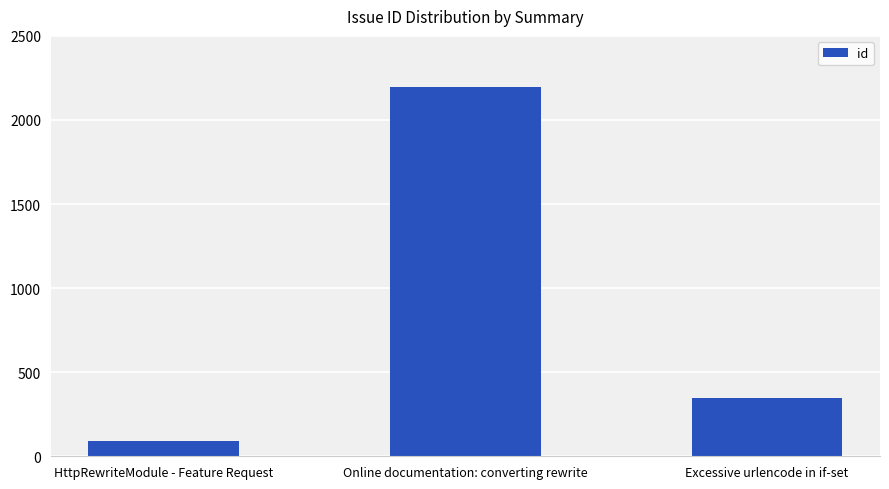

How many data points does each series have?

3